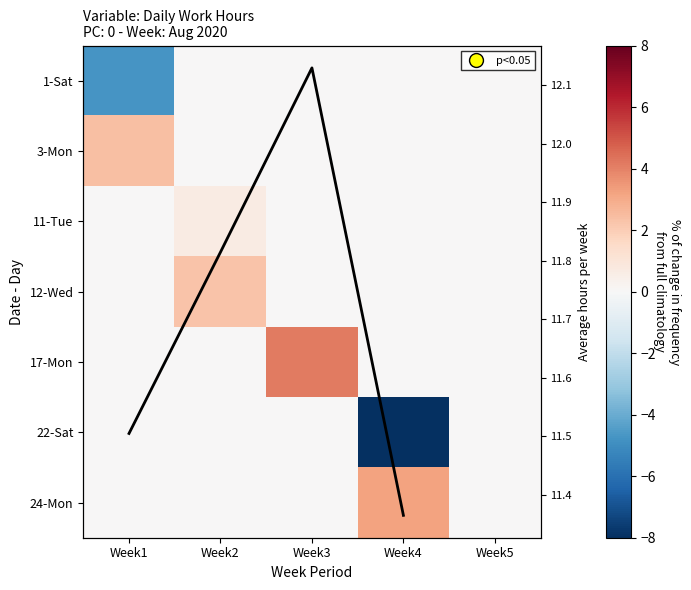

Where is 11-Tue nearest to the value 0?

Week1